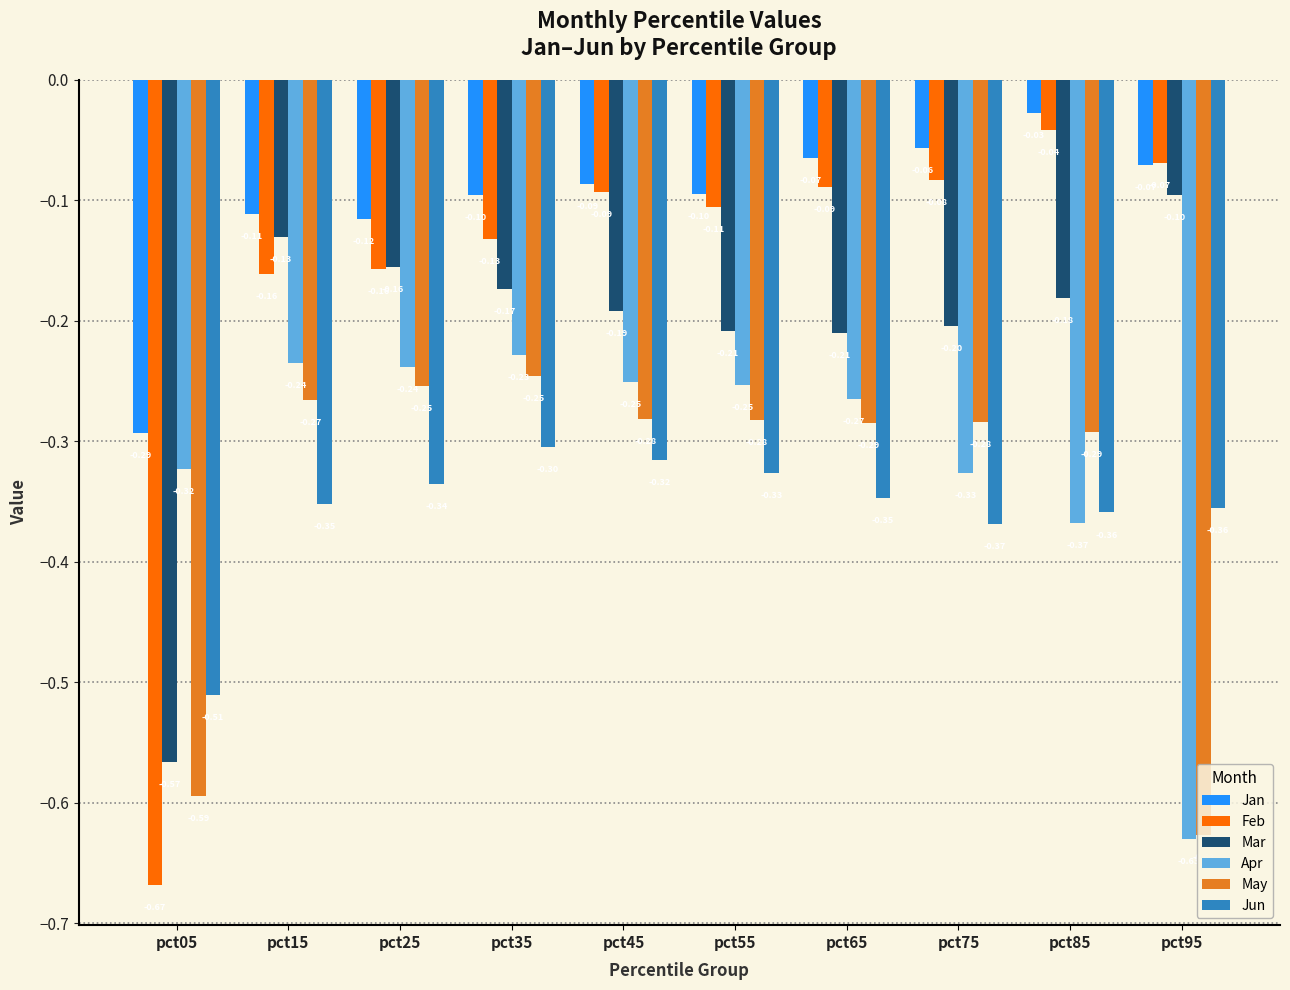

Between pct25 and pct75, which series saw the biggest shift?

Apr